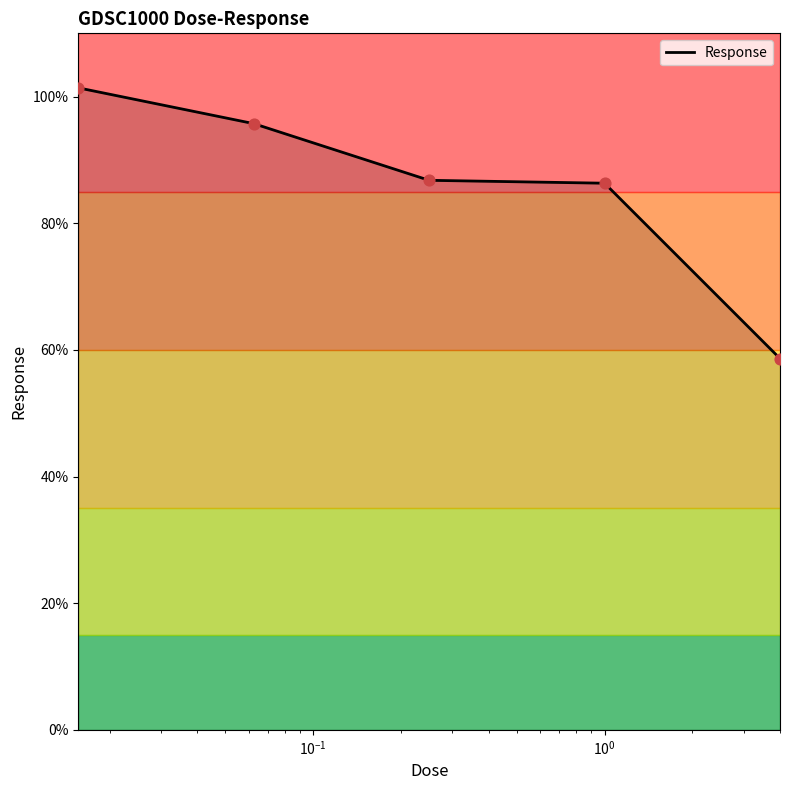

What is the minimum value shown in the chart?

58.6